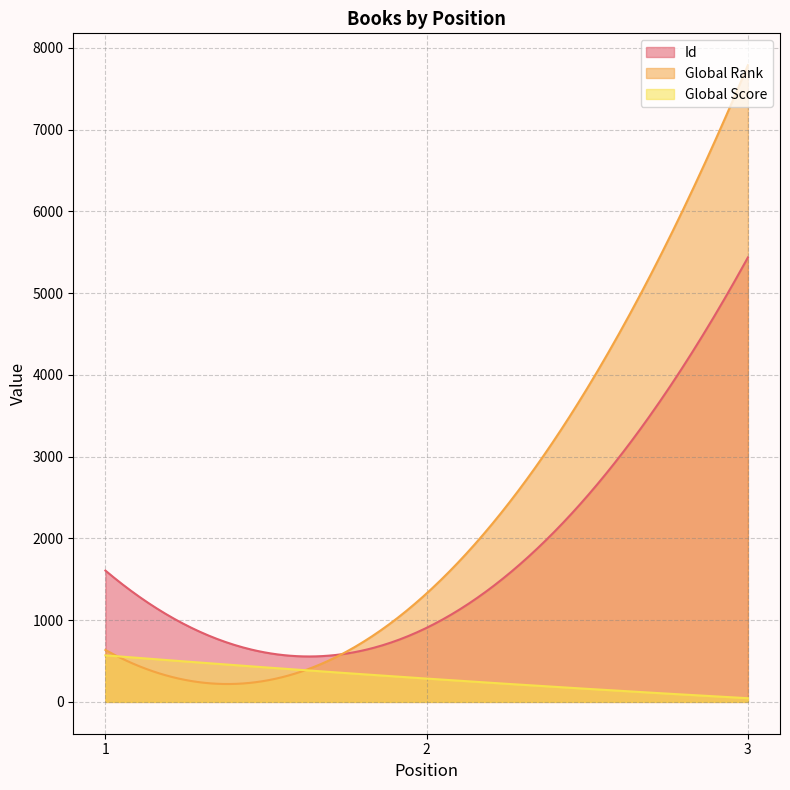

What is the minimum value for Global Score?

45.0